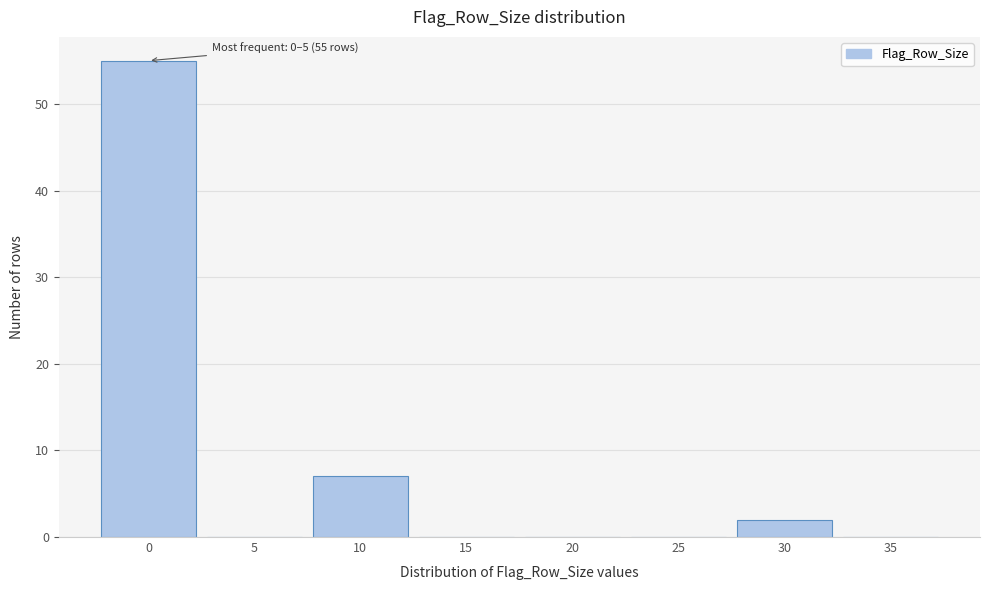

Reading left to right, list all the values displayed in this chart.

0=55	5=0	10=7	15=0	20=0	25=0	30=2	35=0